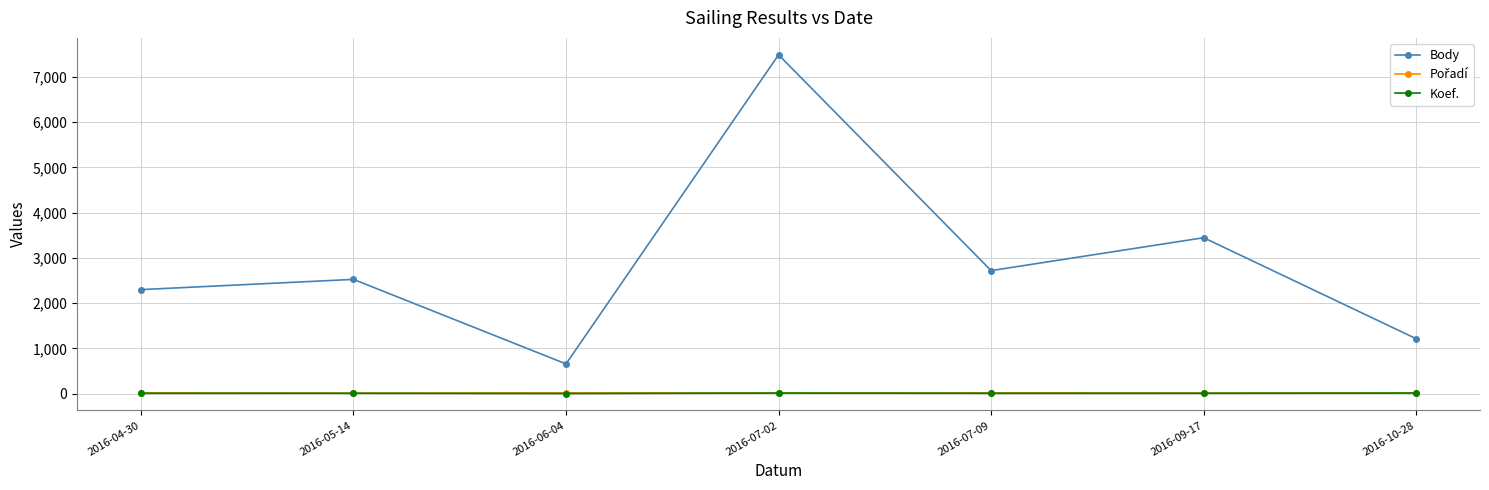

At how many categories does at least one series exceed 4782?

1